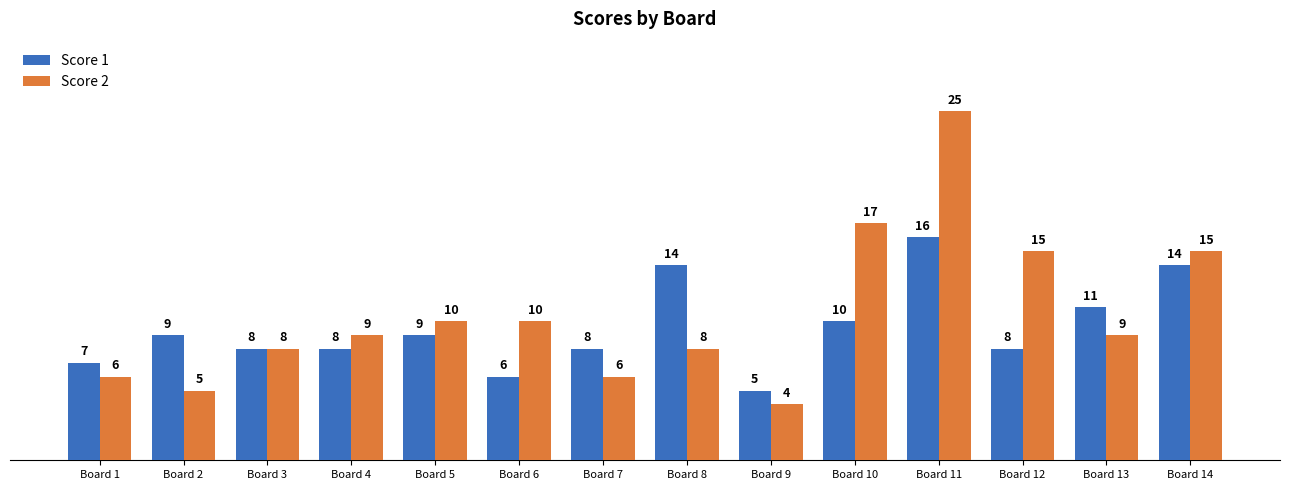

What are all the series names shown in the legend?

Score 1, Score 2